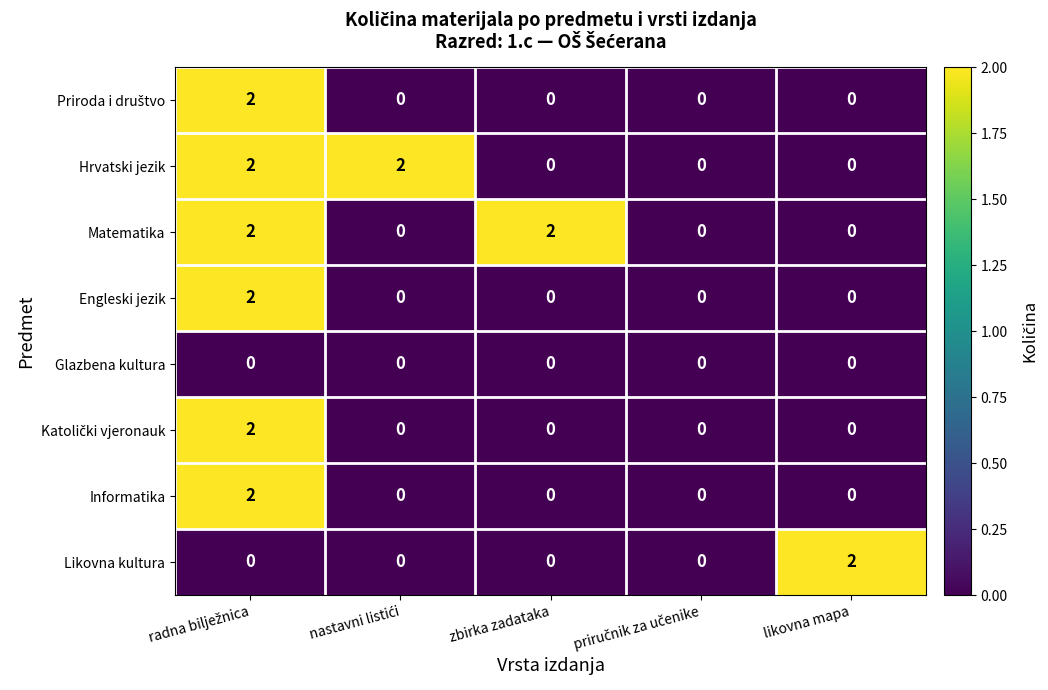

At how many categories does at least one series exceed 1?

4